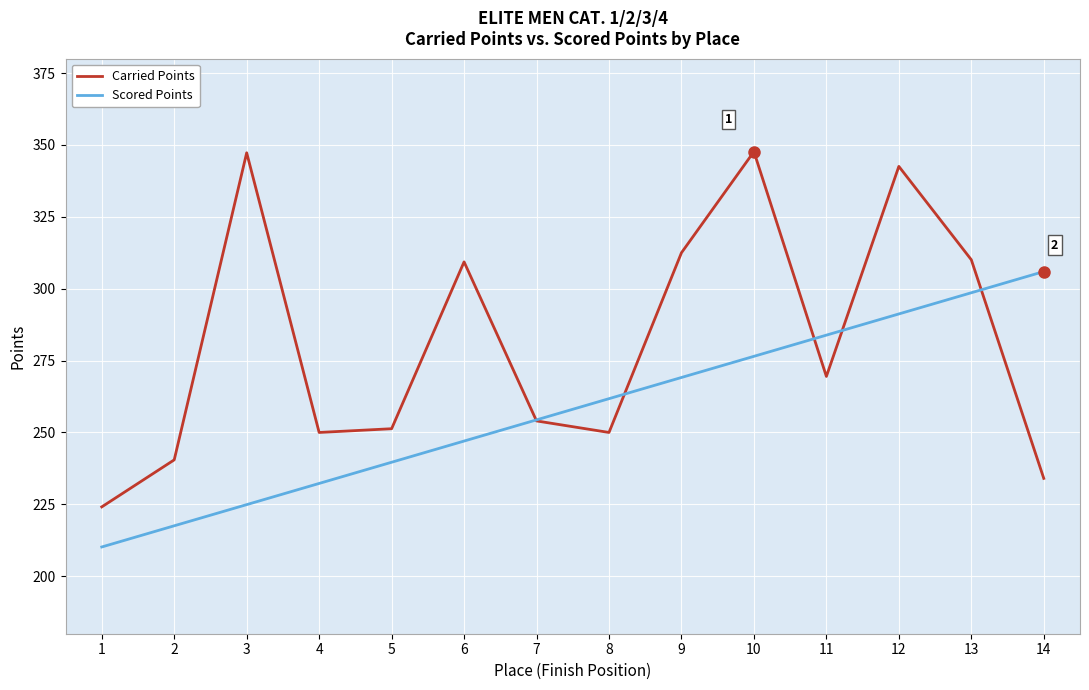

What is the spread (max minus min) of values at 12?

51.3